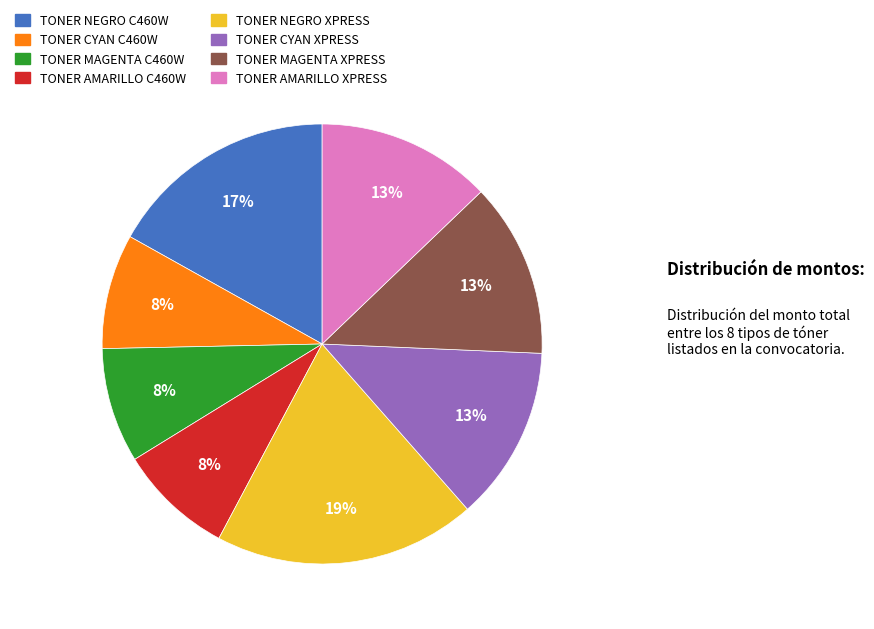

Count the number of slices in the pie.

8